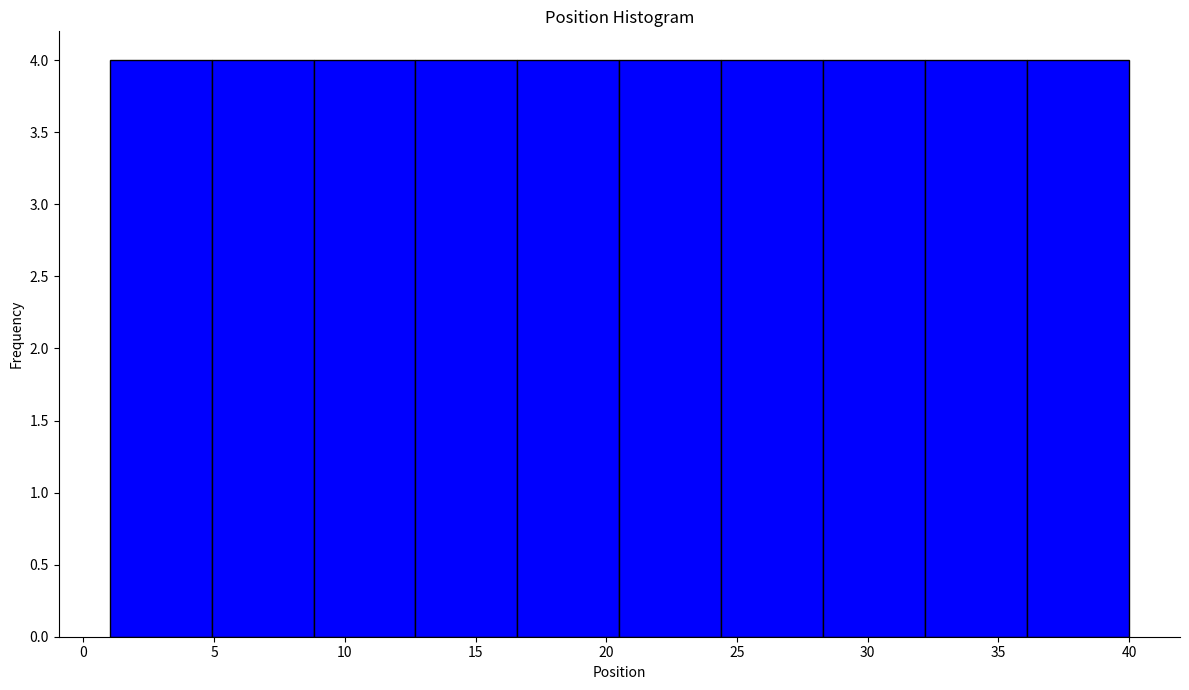

Reading left to right, list every bar in this chart as the range it spans on the x-axis followed by its height. Neither the bar edges nor the heights are printed on the chart, so give them approximately, as read against the axes.

1.0 to 4.9: 4
4.9 to 8.8: 4
8.8 to 12.7: 4
12.7 to 16.6: 4
16.6 to 20.5: 4
20.5 to 24.4: 4
24.4 to 28.3: 4
28.3 to 32.2: 4
32.2 to 36.1: 4
36.1 to 40.0: 4